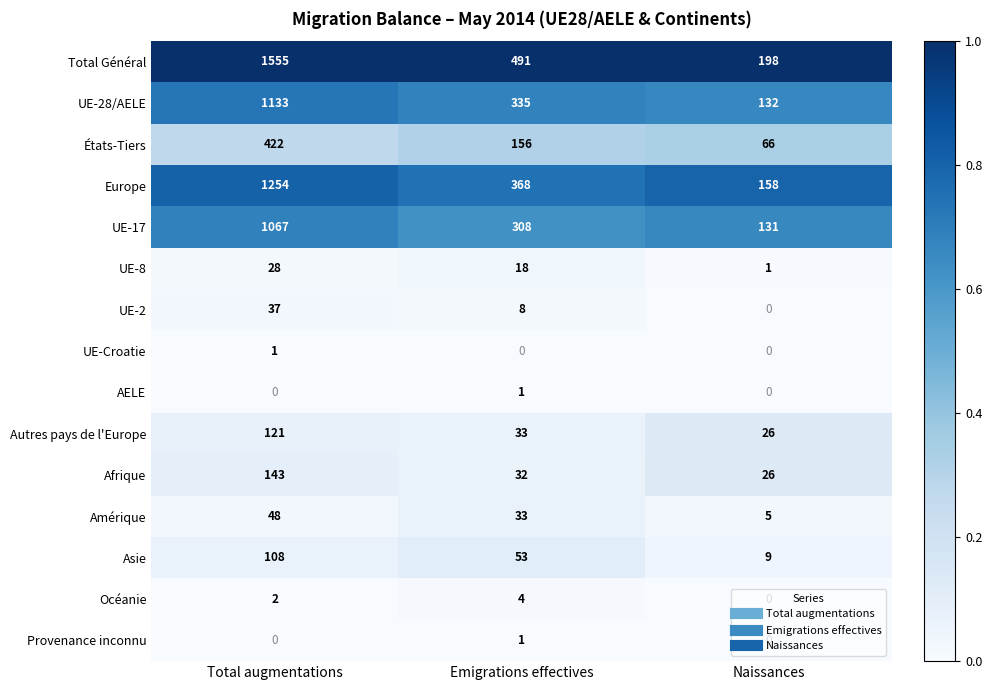

What is the sum of the UE-28/AELE values at Naissances and Total augmentations?

1265